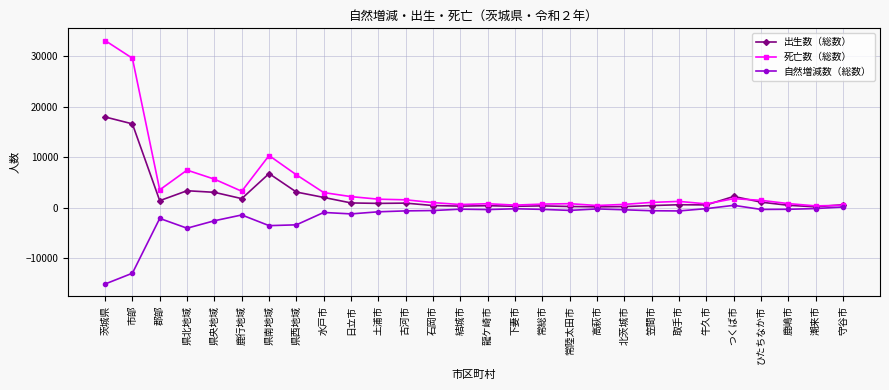

At which category is the sum across all series the highest?

茨城県